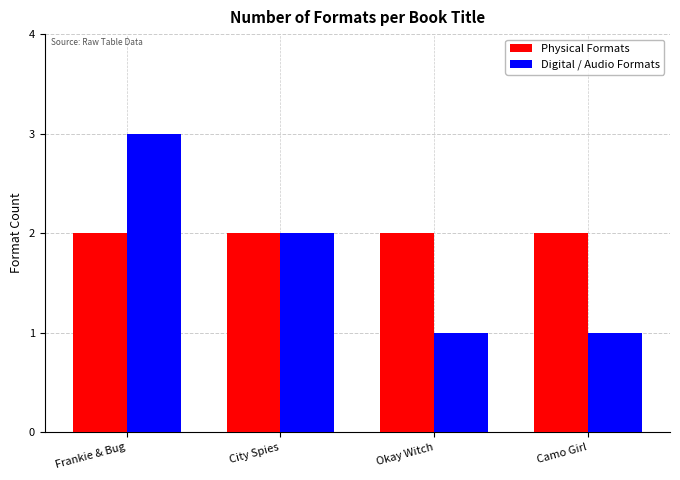

Which series has the largest total across all categories?

Physical Formats